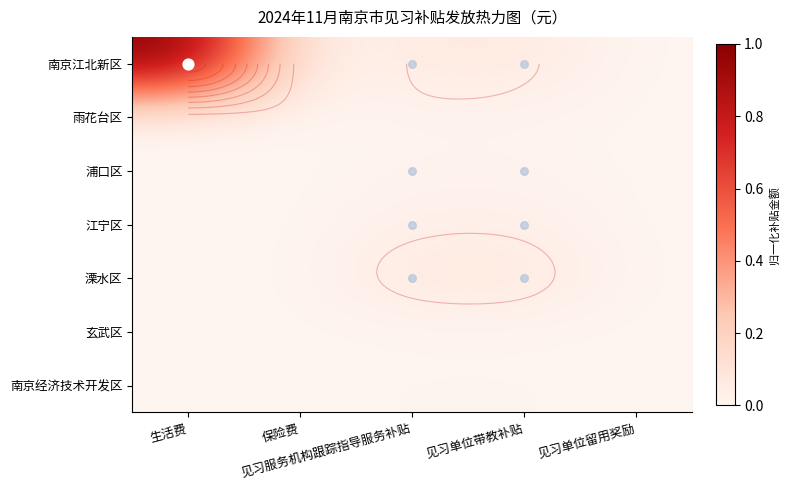

The value of 溧水区 at 生活费 is -0.0. True or false?

False